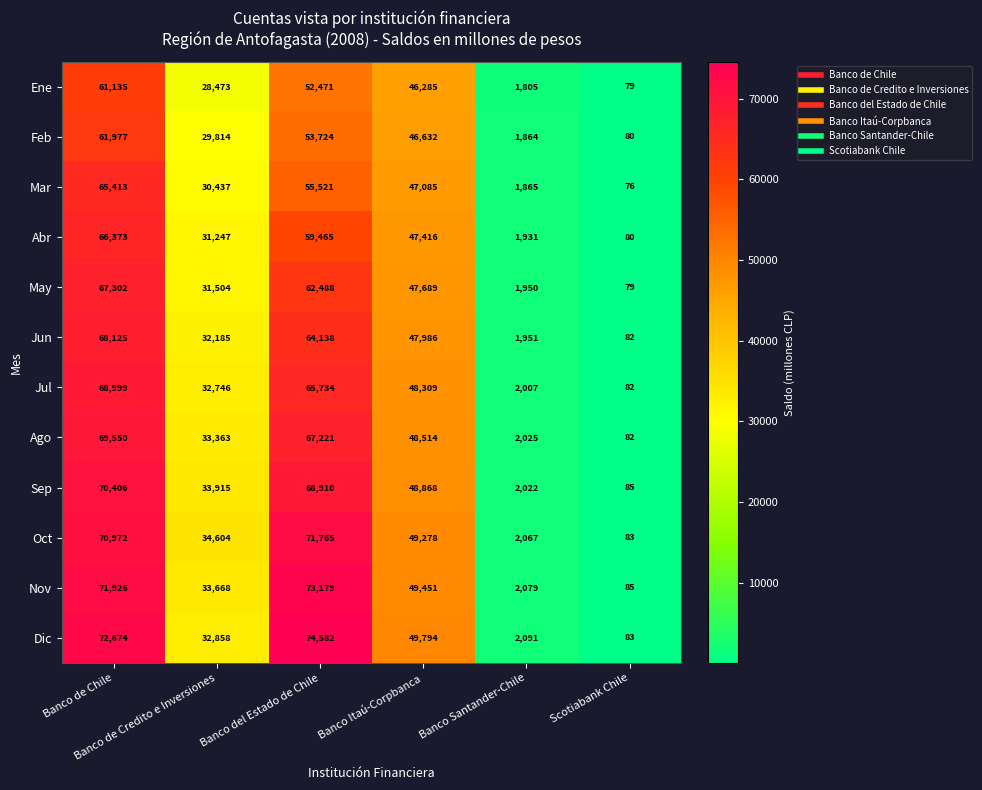

What is the lowest value of the Jul series?

82